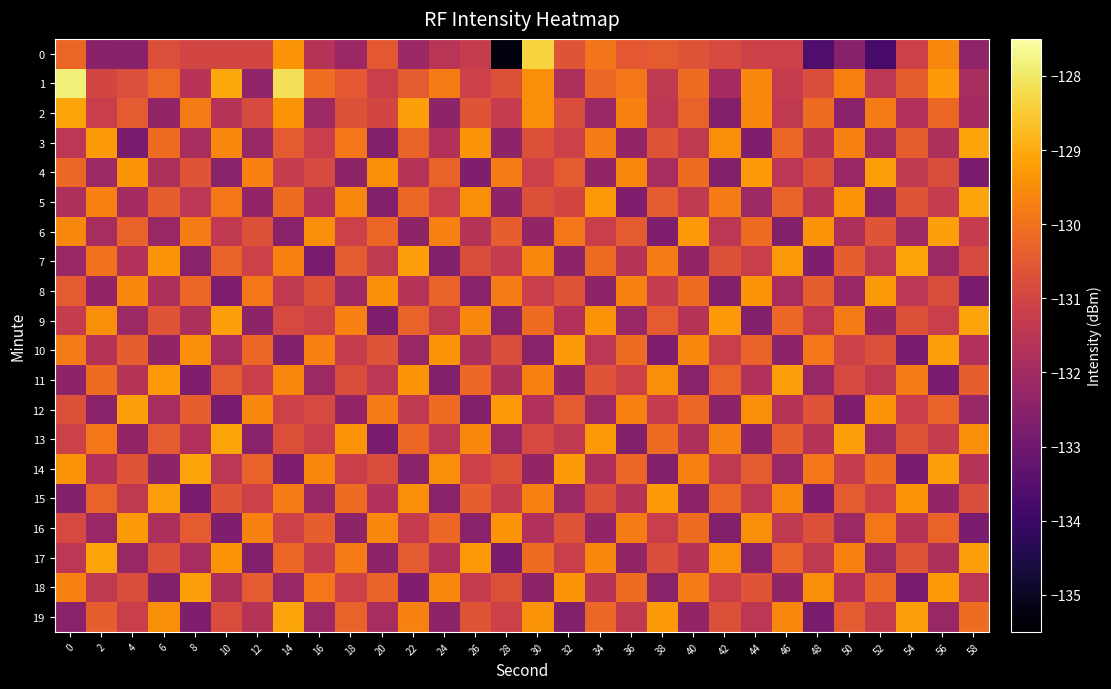

What is the total value across all series at 52?

-2621.0